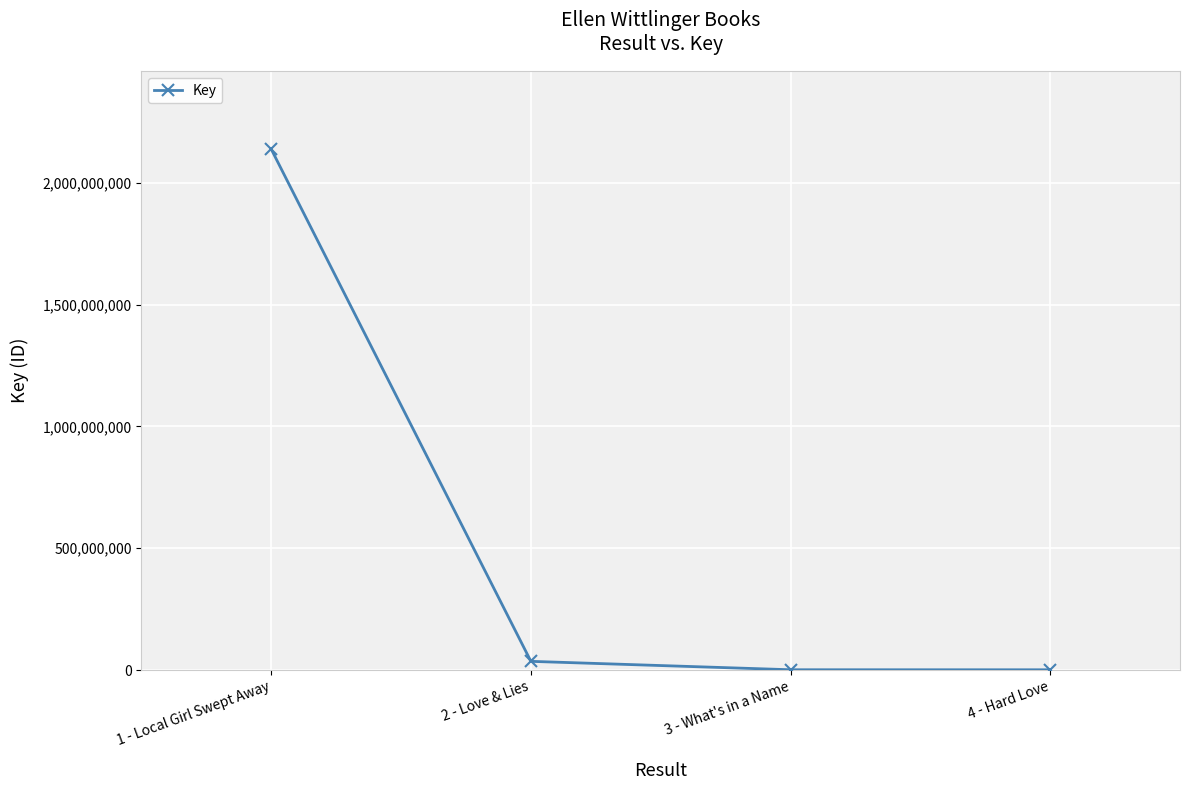

What is the label of the 3rd point from the left?

3 - What's in a Name